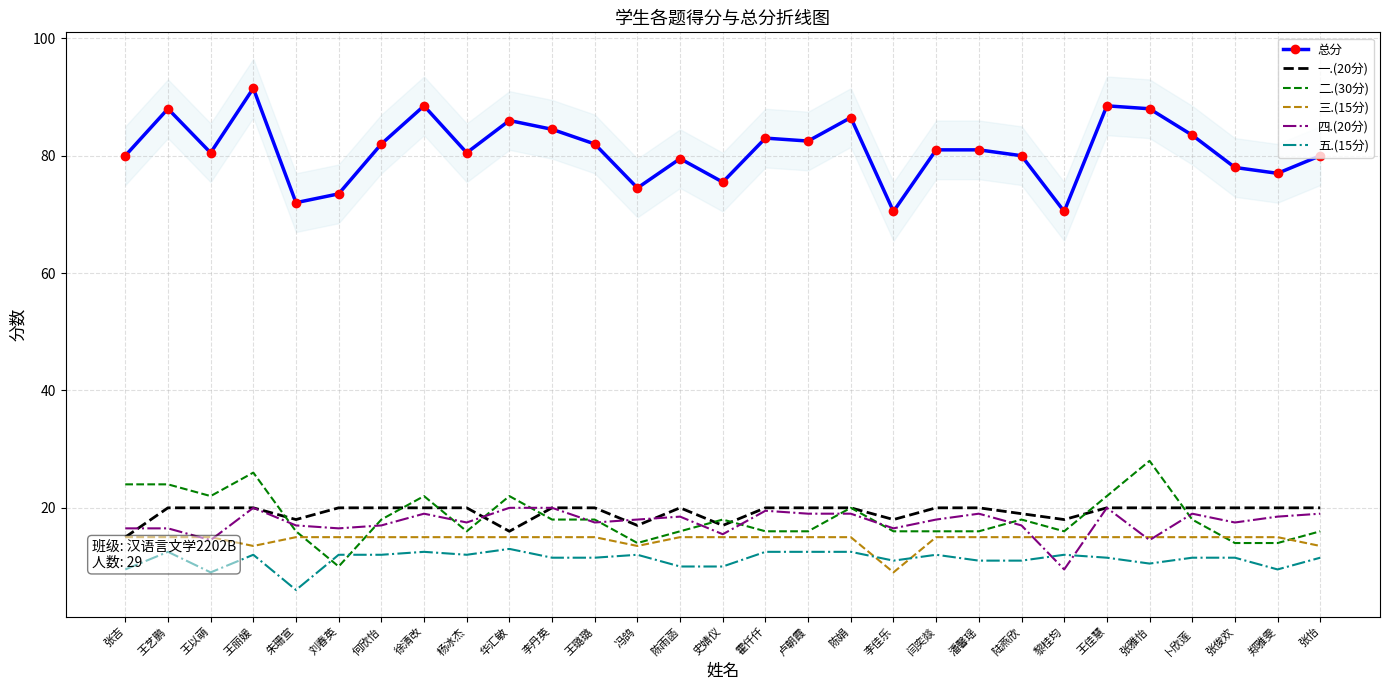

List the labels in order of 一.(20分) value, largest first.

王艺鹏, 王以萌, 王丽媛, 刘春英, 何欣怡, 徐清改, 杨冰杰, 李丹英, 王璐璐, 陈雨菡, 霍仟仟, 卢朝霞, 陈娟, 闫奕燚, 潘馨瑶, 王佳慧, 张雅怡, 卜欣莲, 张俊欢, 郑雅雯, 张怡, 陆燕欣, 朱珊宣, 李佳乐, 黎桂均, 冯鸽, 史婧仪, 华汇敏, 张吉